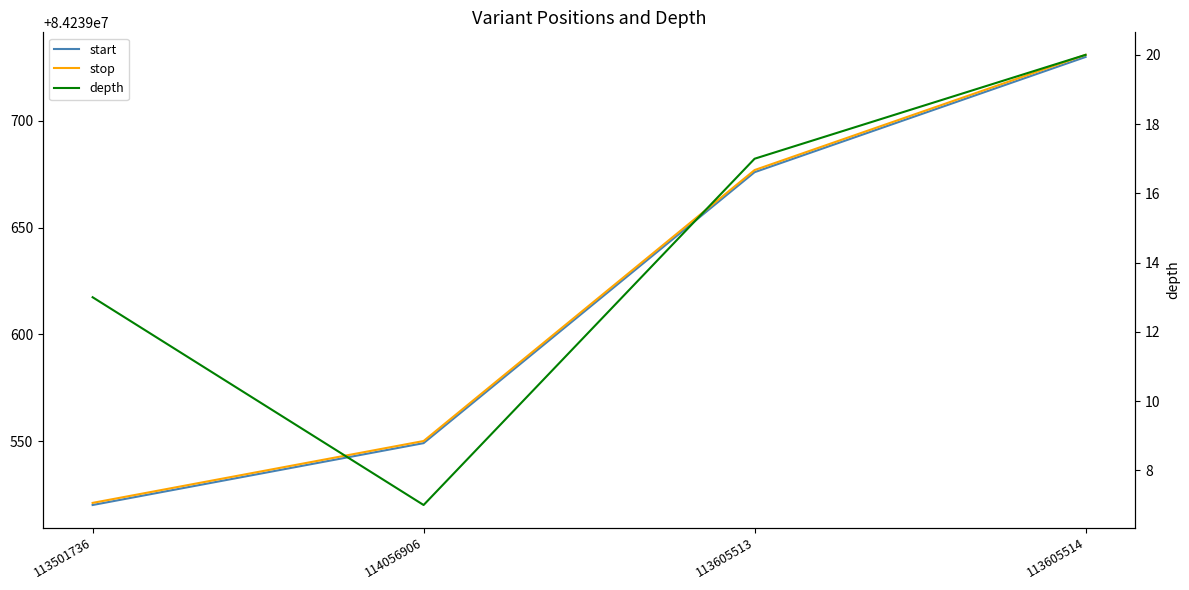

What position from the right is 113501736?

4